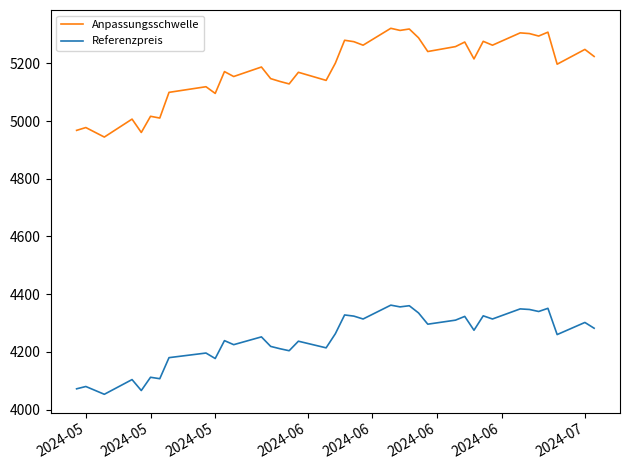

What is the difference between the maximum and second lowest values in the Anpassungsschwelle series?

361.1